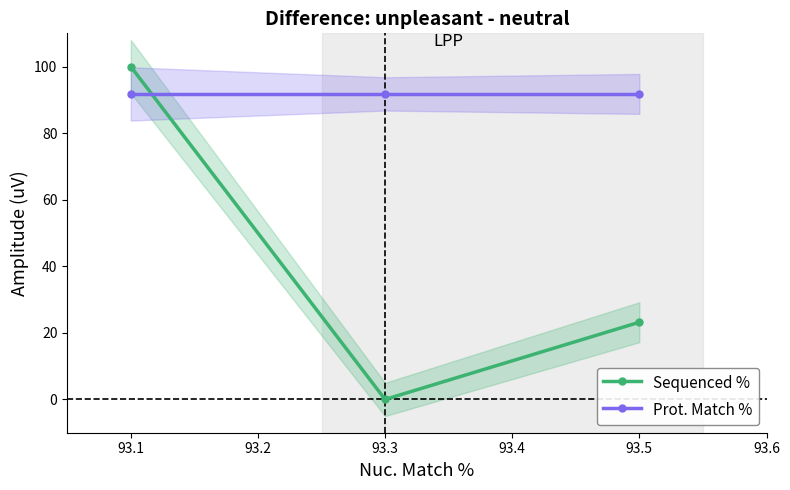

What is the value of the Prot. Match % point at the 2nd from the left?

91.8